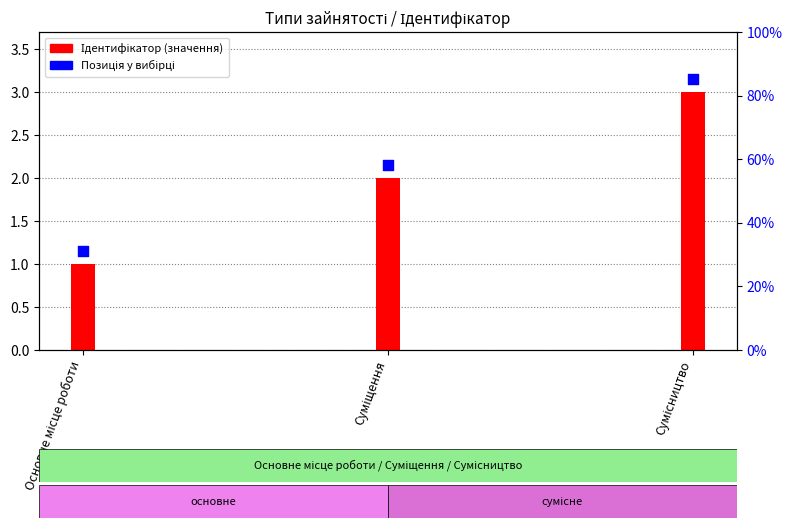

What is the total value across all series at Сумісництво?

6.2